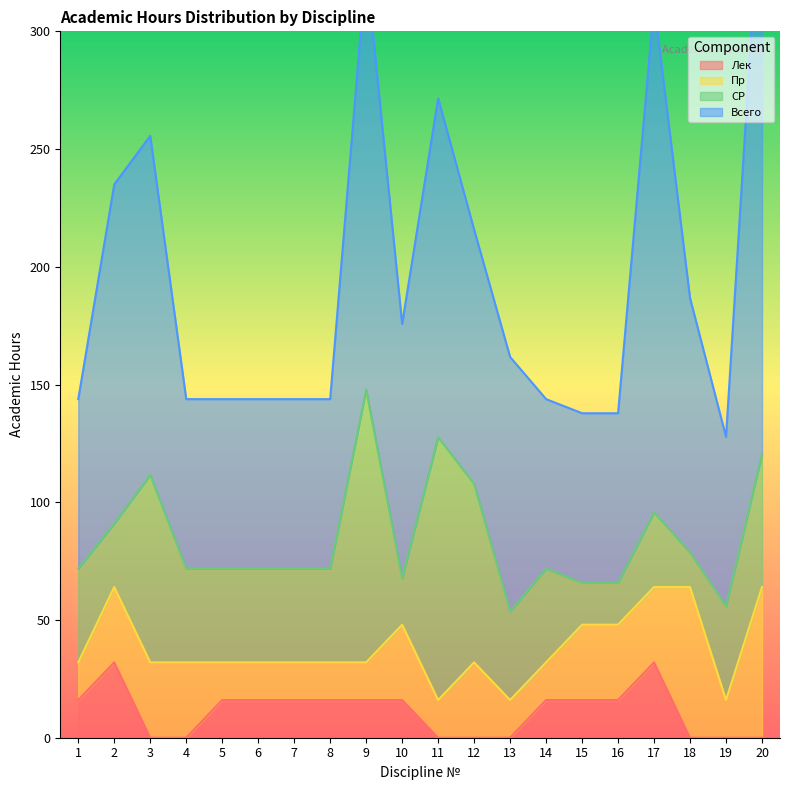

What are all the series names shown in the legend?

Лек, Пр, СР, Всего